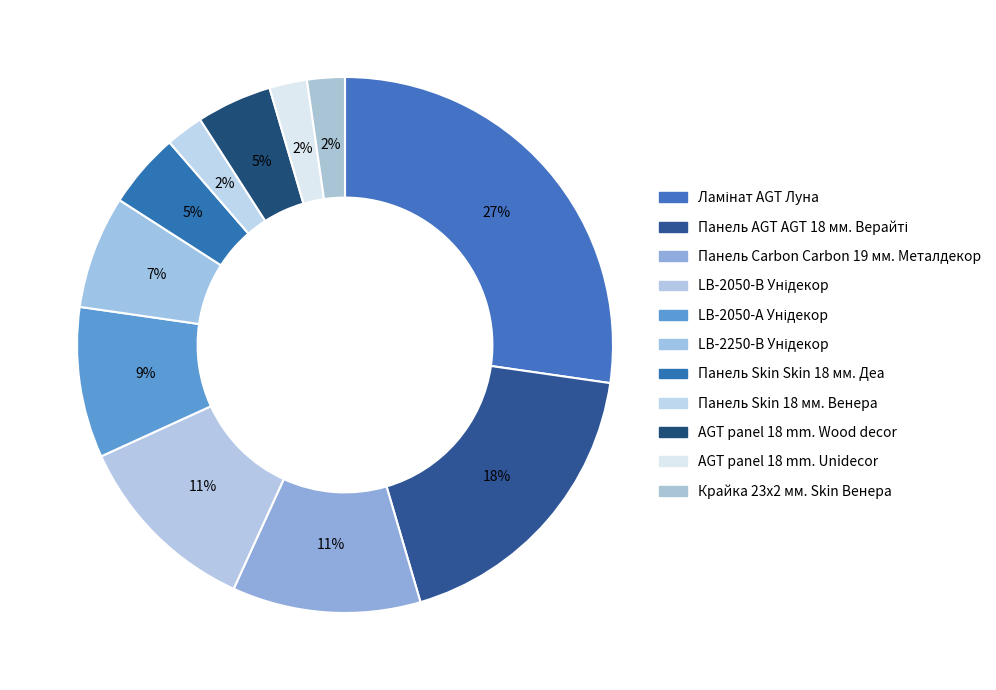

The AGT panel 18 mm. Wood decor slice represents 5% of the pie. True or false?

True